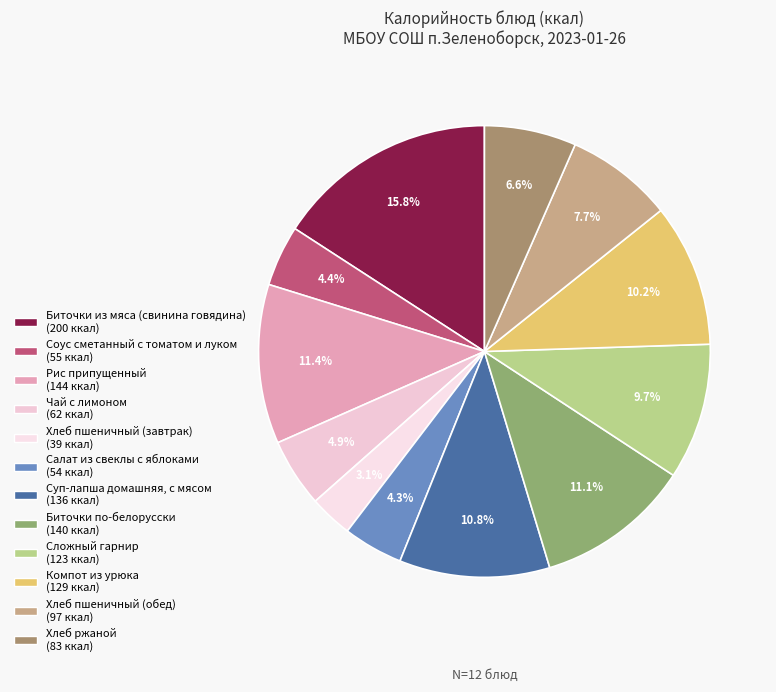

Rank the categories by value from lowest to highest.

Хлеб пшеничный (завтрак), Салат из свеклы с яблоками, Соус сметанный с томатом и луком, Чай с лимоном, Хлеб ржаной, Хлеб пшеничный (обед), Сложный гарнир, Компот из урюка, Суп-лапша домашняя, с мясом, Биточки по-белорусски, Рис припущенный, Биточки из мяса (свинина говядина)